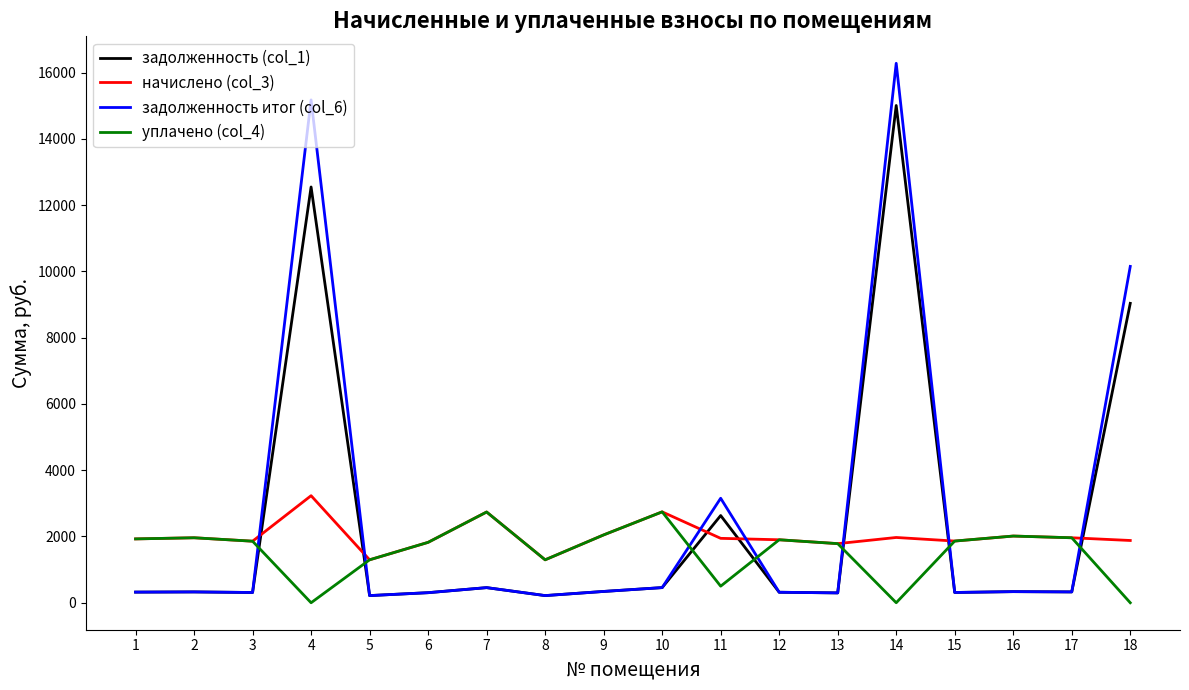

The уплачено (col_4) series shows -848.7 at 14. True or false?

False